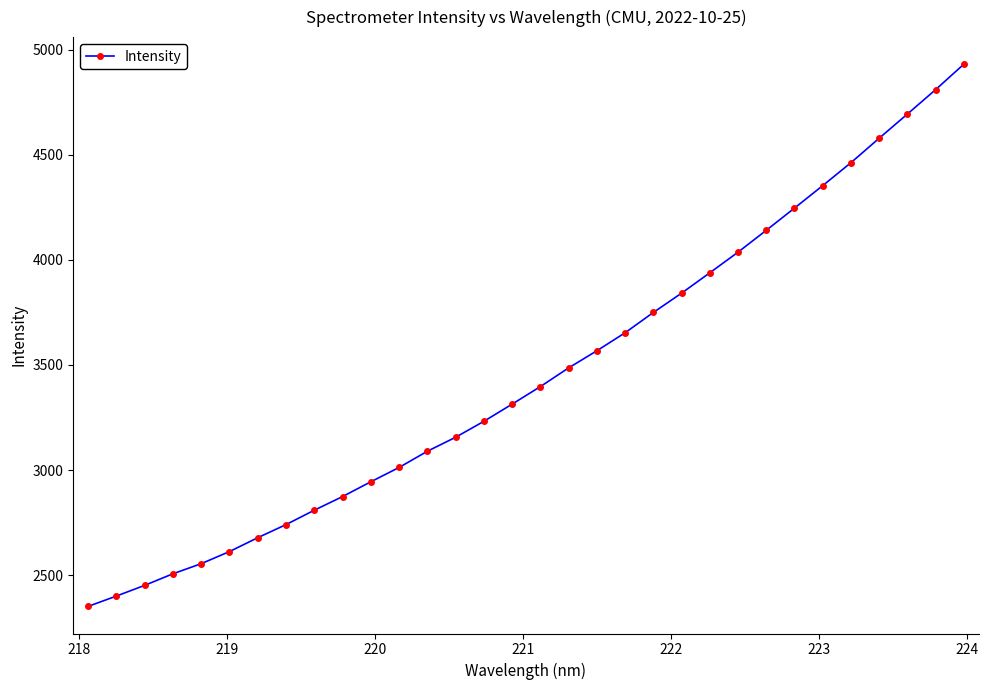

What is the value of the 20th point from the left?

3652.8